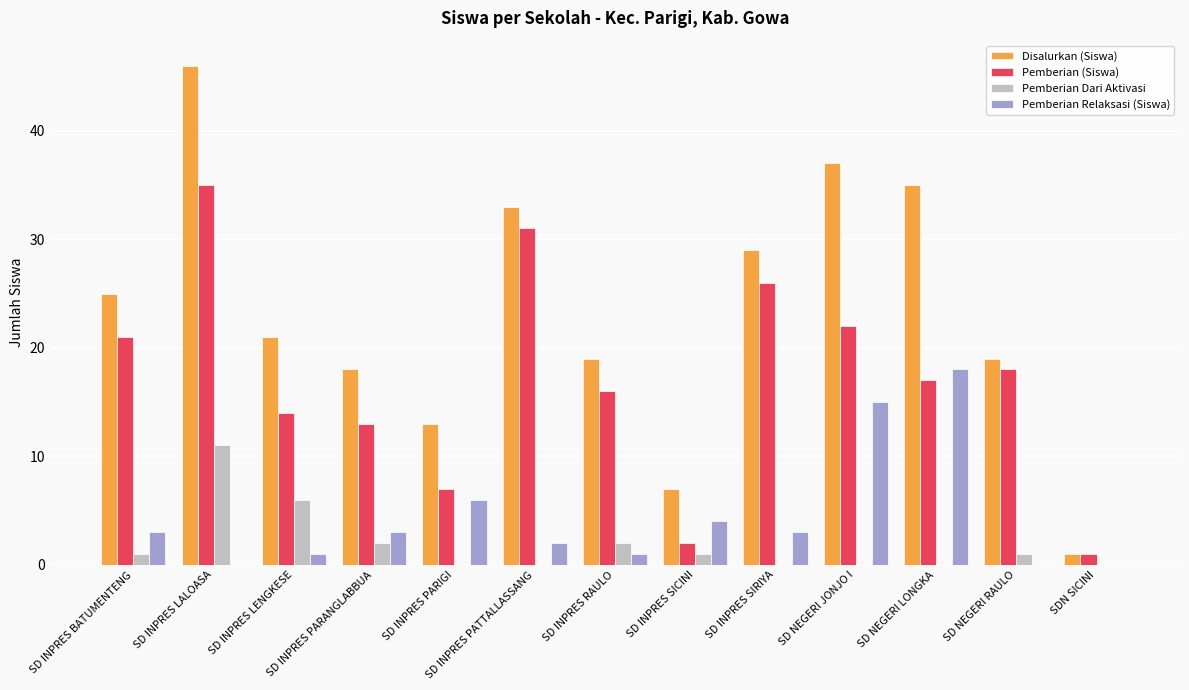

Where is Pemberian Dari Aktivasi nearest to the value 5?

SD INPRES LENGKESE